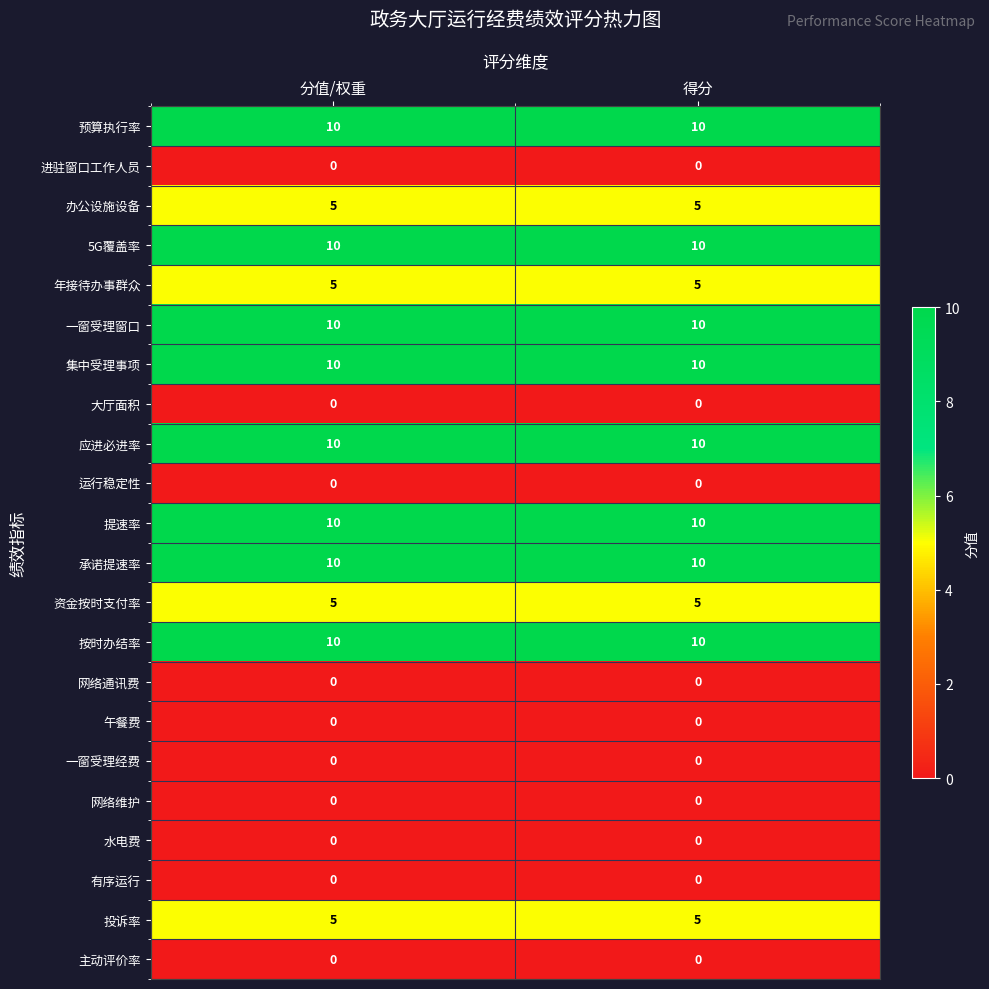

Is it true that 集中受理事项 equals 13 at 分值/权重?

False